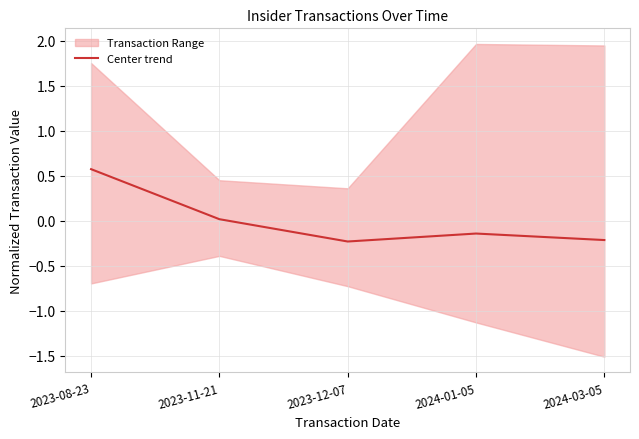

What is the sum of the values at 2023-11-21 and 2023-08-23?

0.6